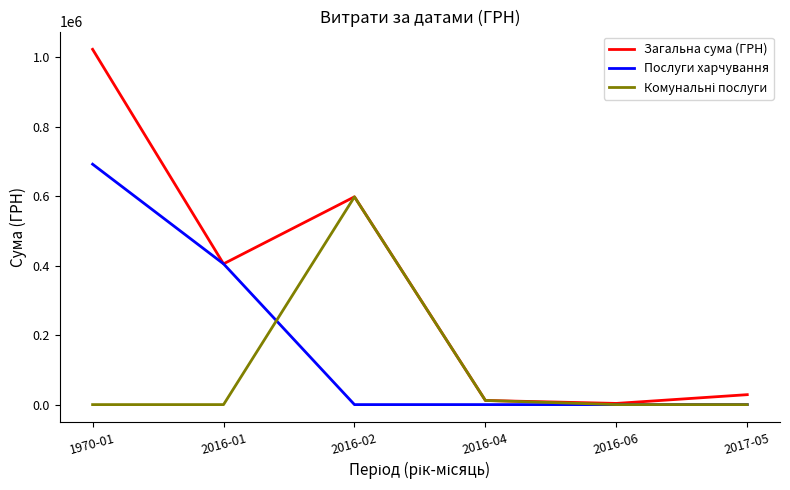

Where is Послуги харчування nearest to the value 346061?

2016-01